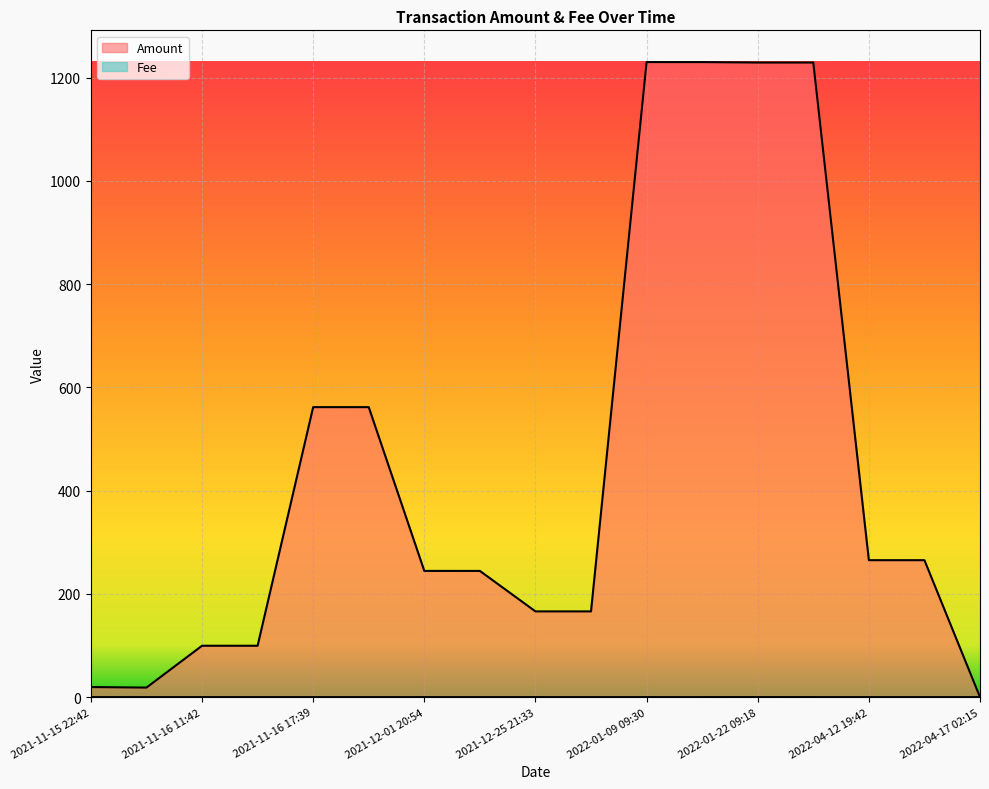

What is the sum of all Fee values?

0.5